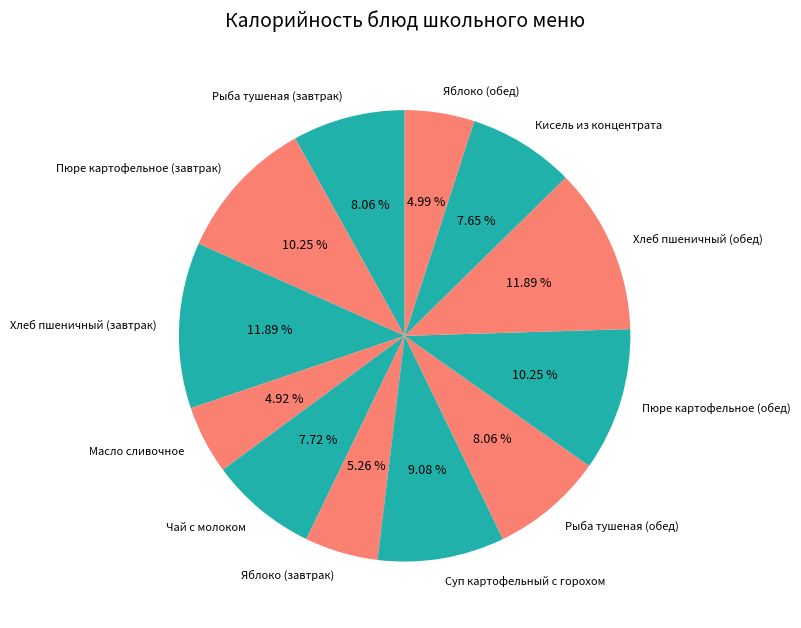

Approximately how many times larger is the value at Масло сливочное compared to Кисель из концентрата?

0.6